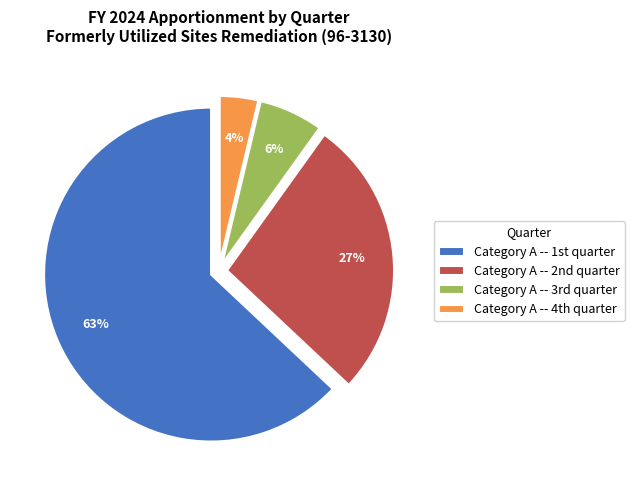

Is there a majority slice in this chart?

Yes